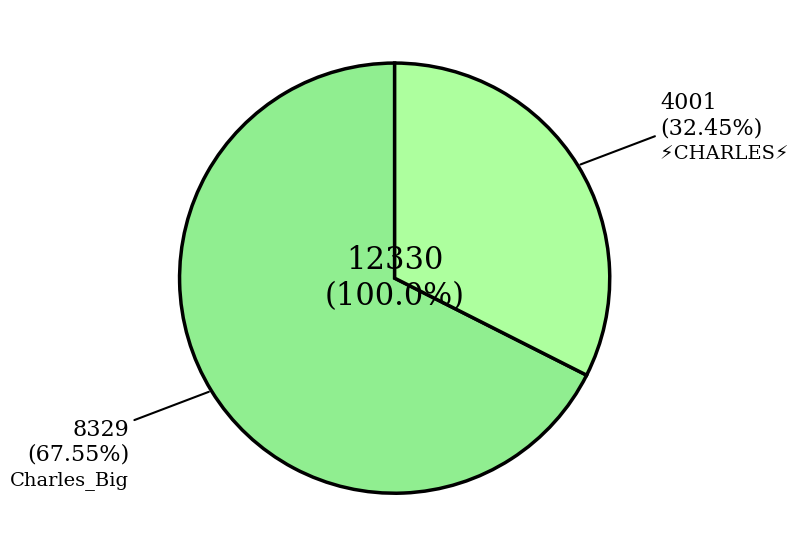

How many slices are in this pie chart?

2